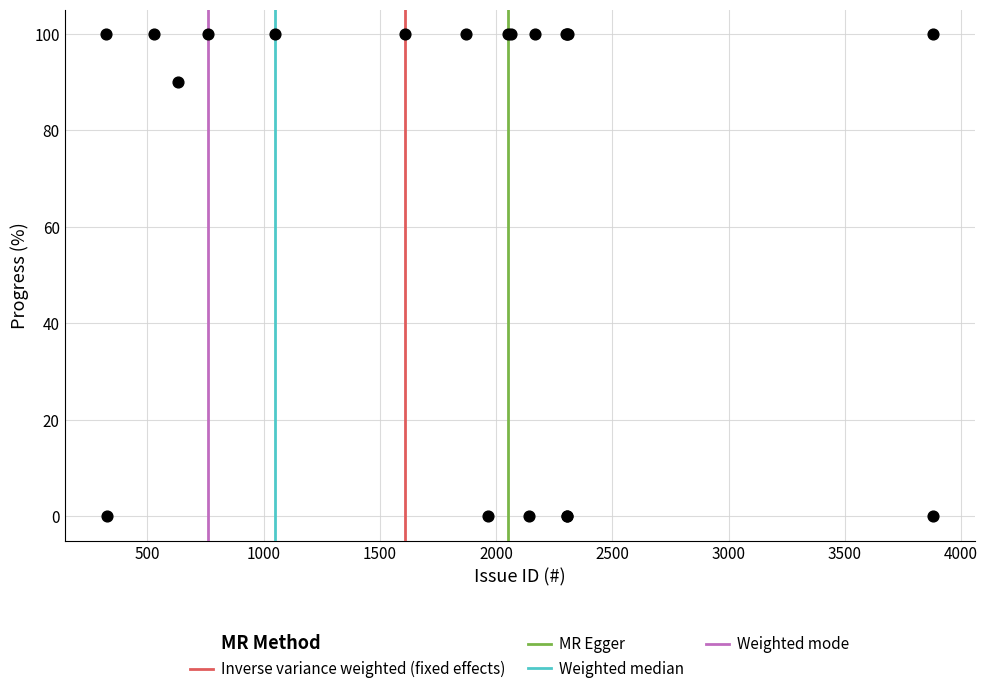

What Y value in the scatter plot is closest to 50?

90